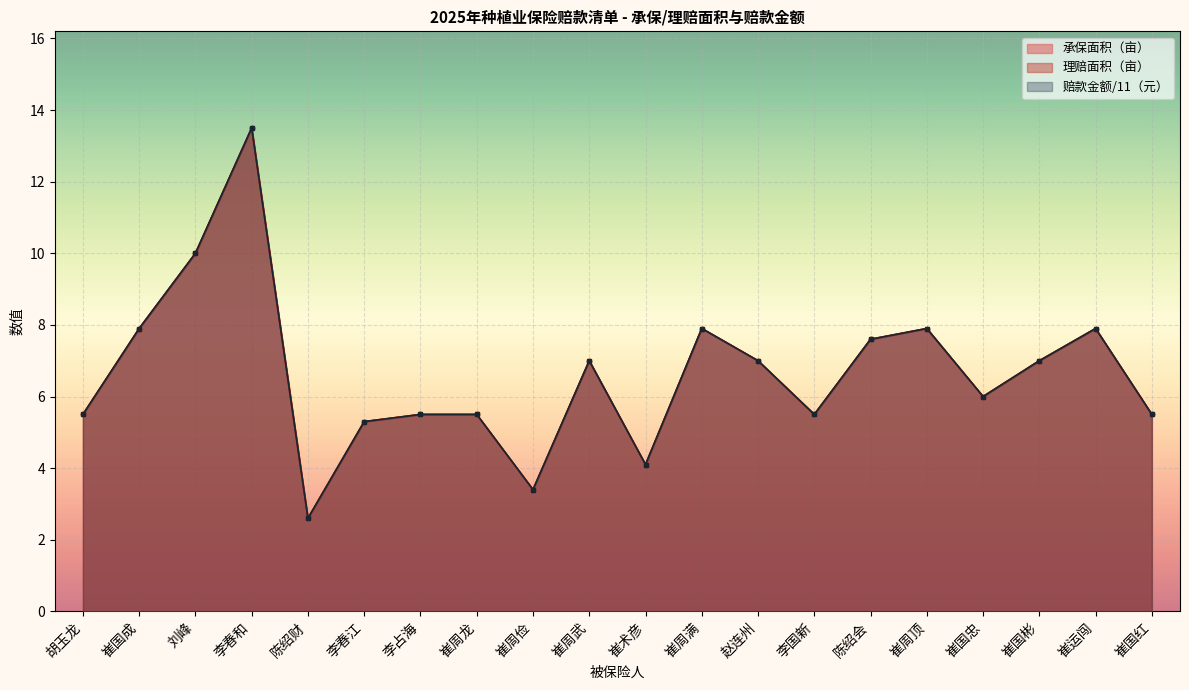

How many lines are shown in the chart?

3